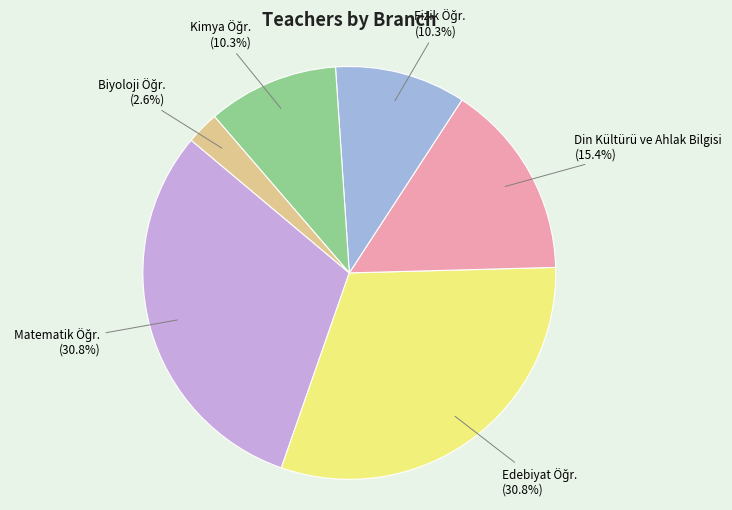

Is there any slice that represents more than half of the pie?

No